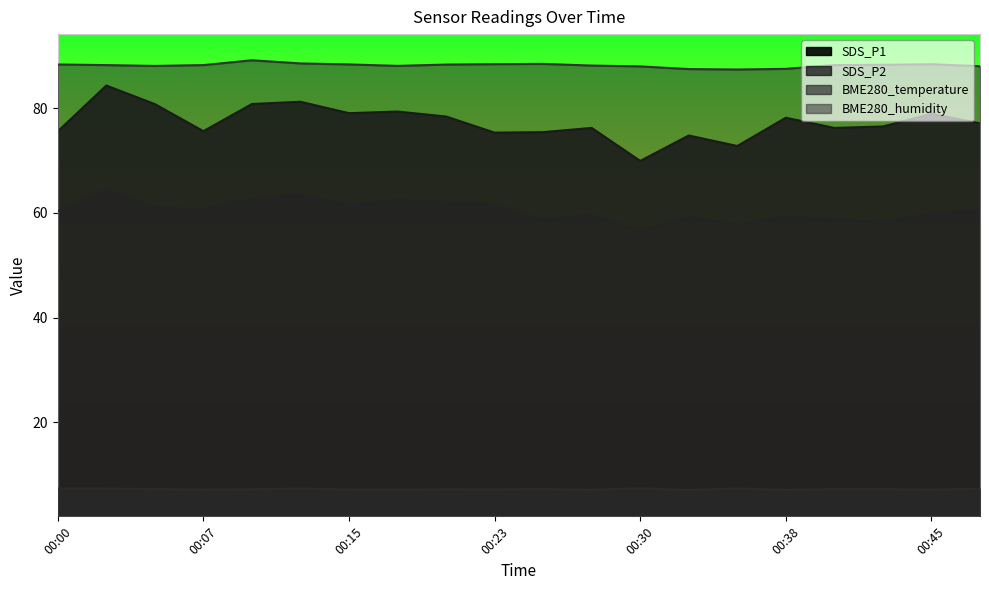

Does the chart have visible grid lines?

No